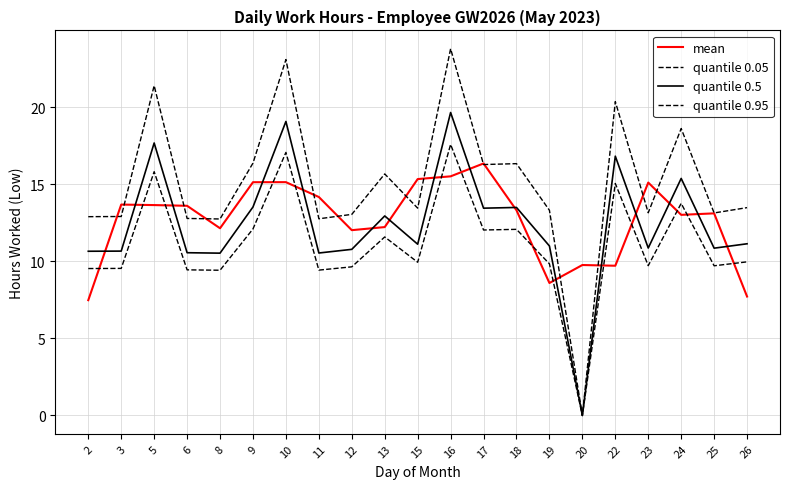

How many values in quantile 0.5 are above zero?

20